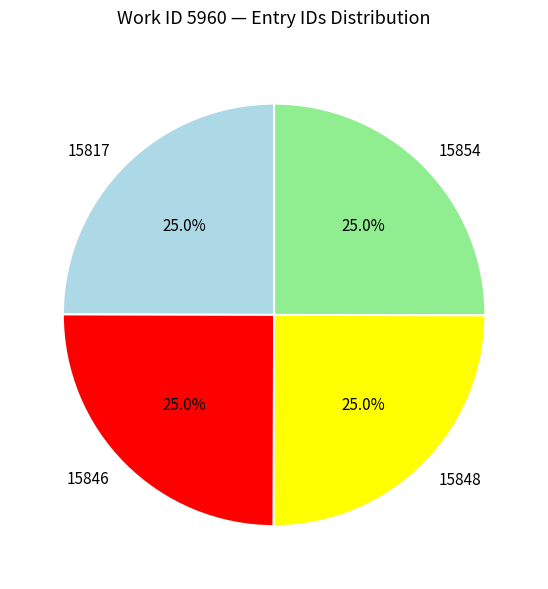

To the nearest percent, what is the average slice percentage?

25%